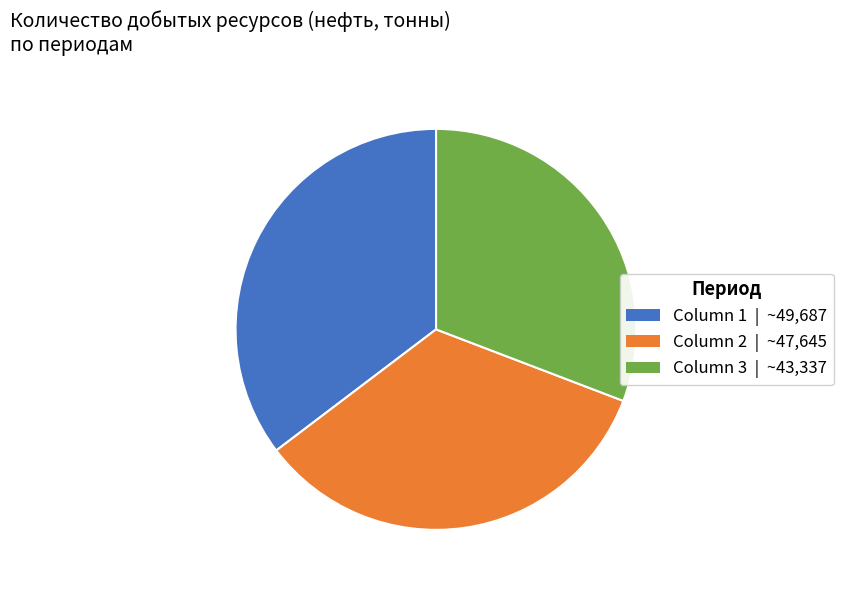

Which slice is the largest?

Column 1 | ~49,687